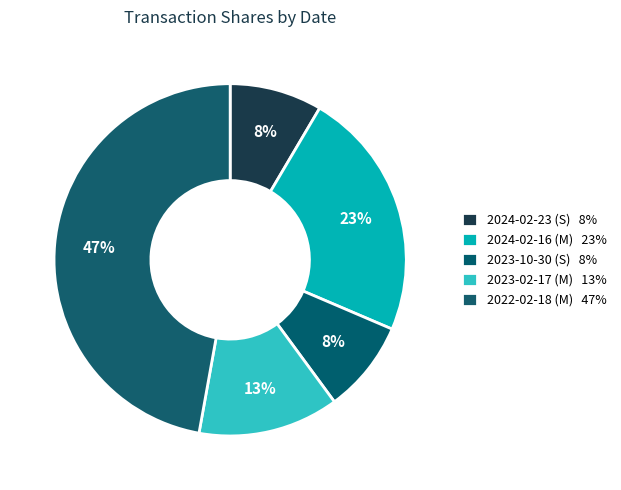

What percentage is the 2024-02-16 (M) slice, to the nearest percent?

23%